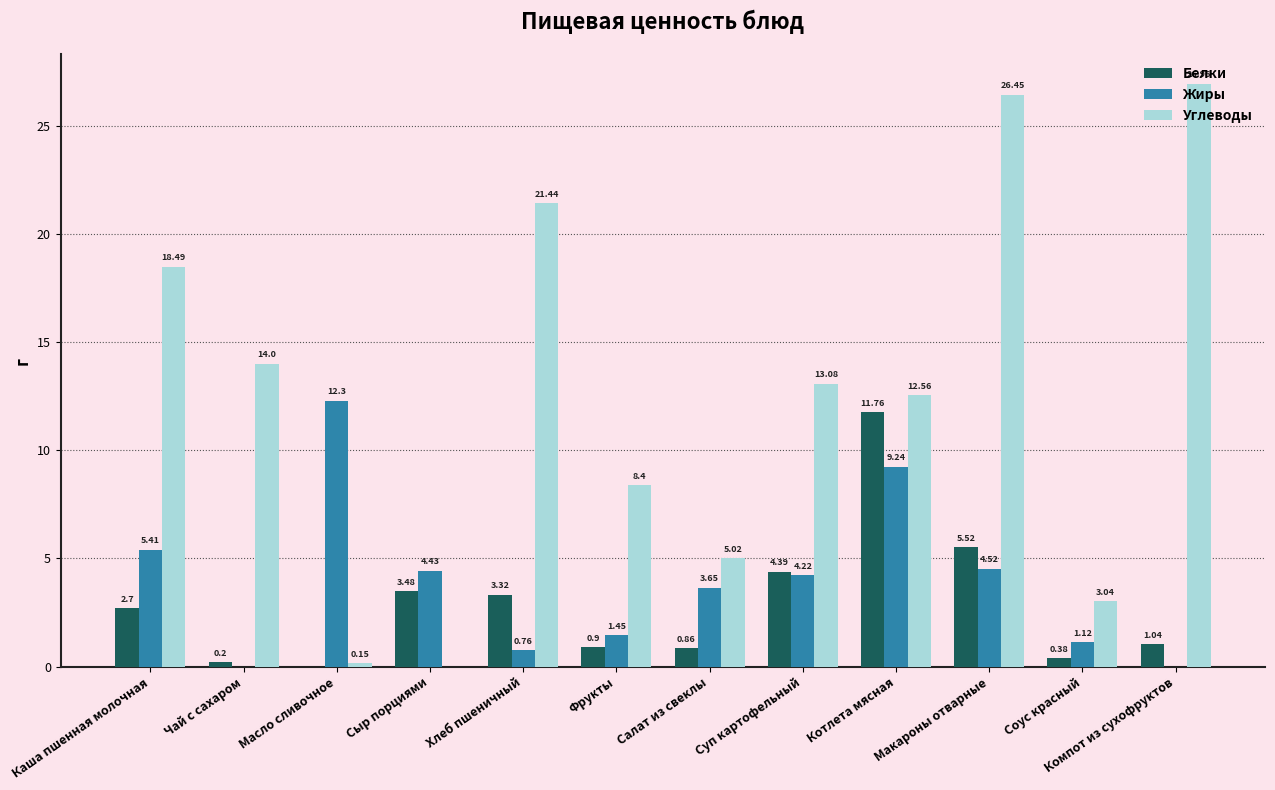

Which series changed the most between Суп картофельный and Котлета мясная?

Белки